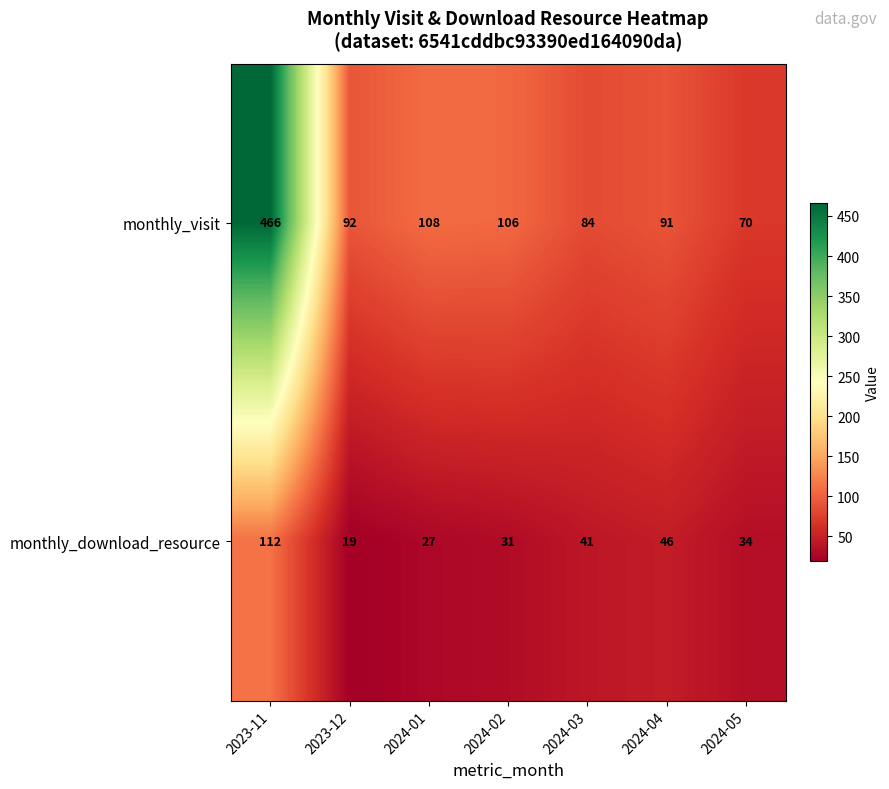

What is the total value across all series at 2024-04?

137